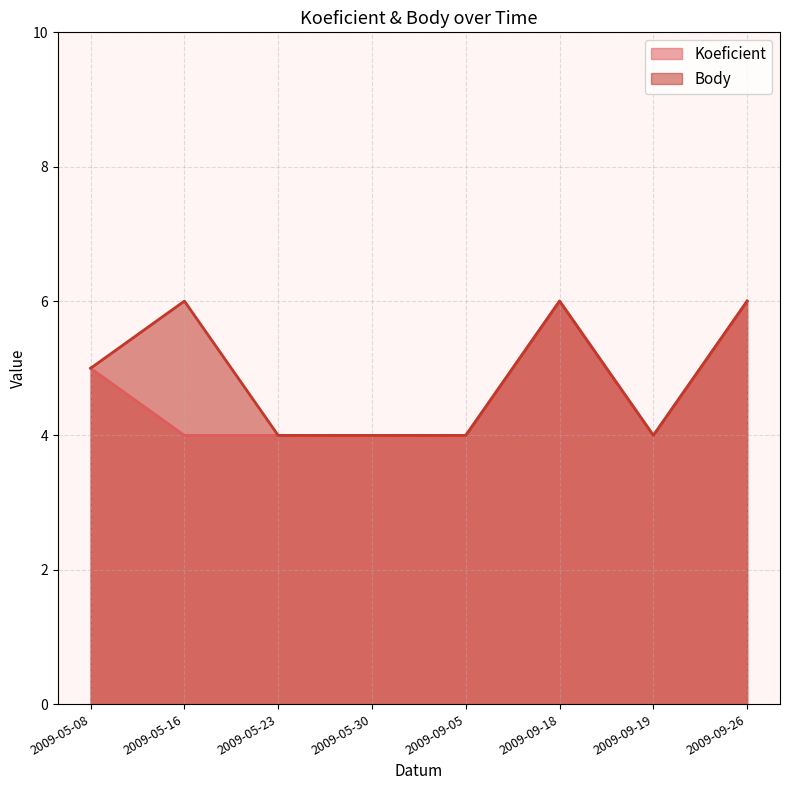

Which category has the highest value in the Body series?

2009-05-16